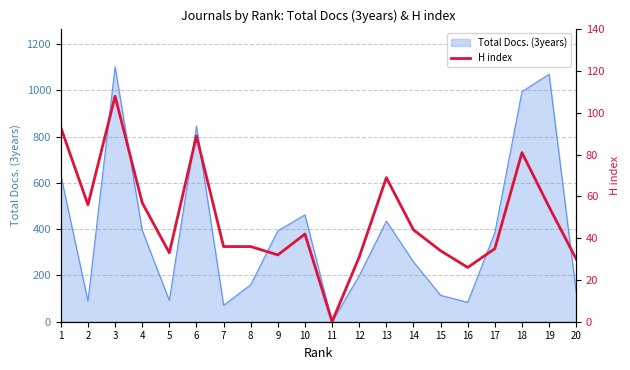

At which category does the data reach its first local peak?

3